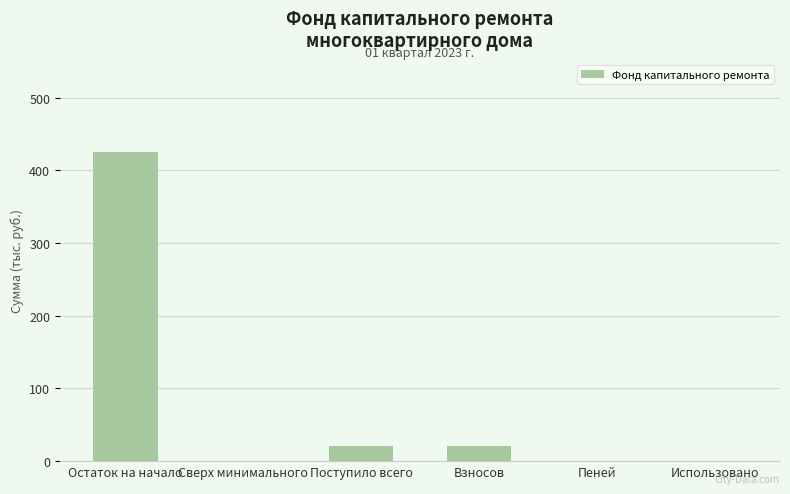

Are the bars horizontal?

No